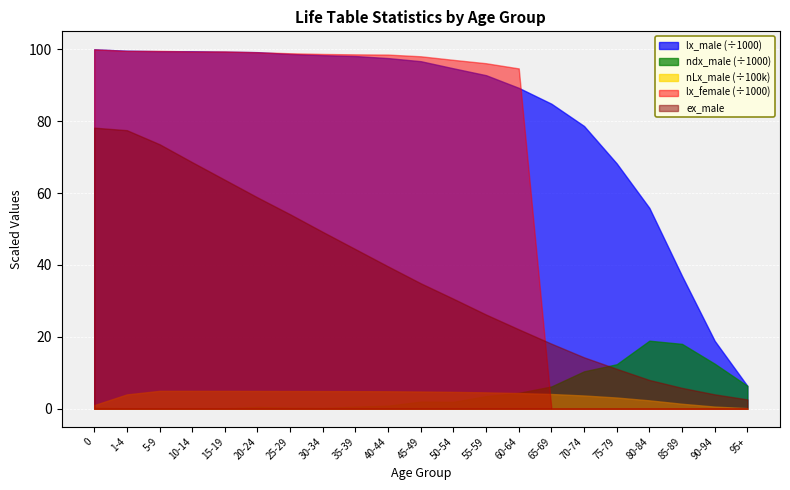

What is the label of the 5th point from the left?

15-19